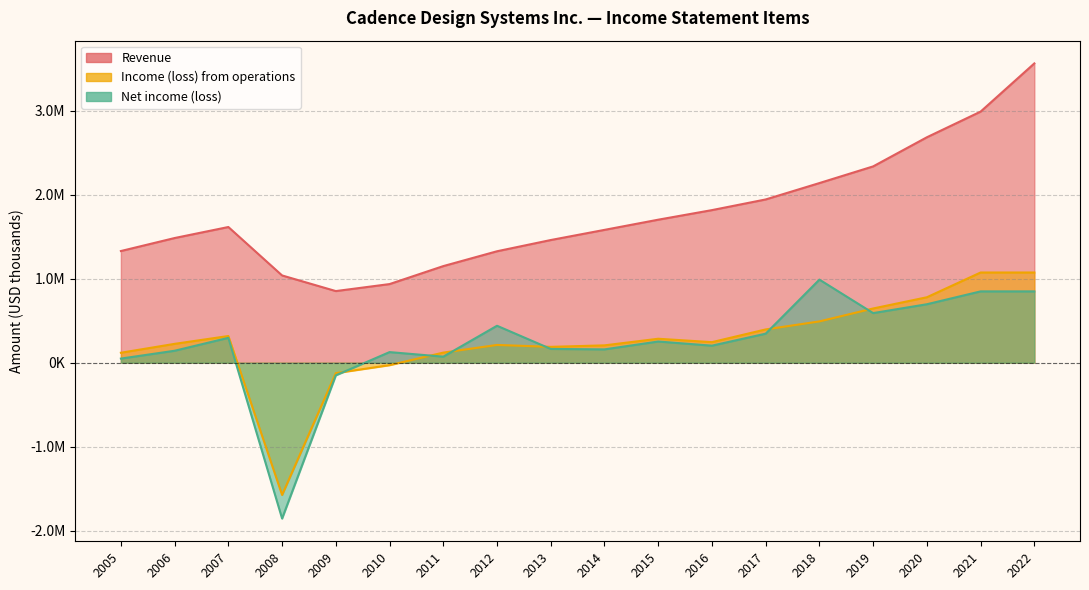

List the series in order of their peak value, highest first.

Revenue, Income (loss) from operations, Net income (loss)